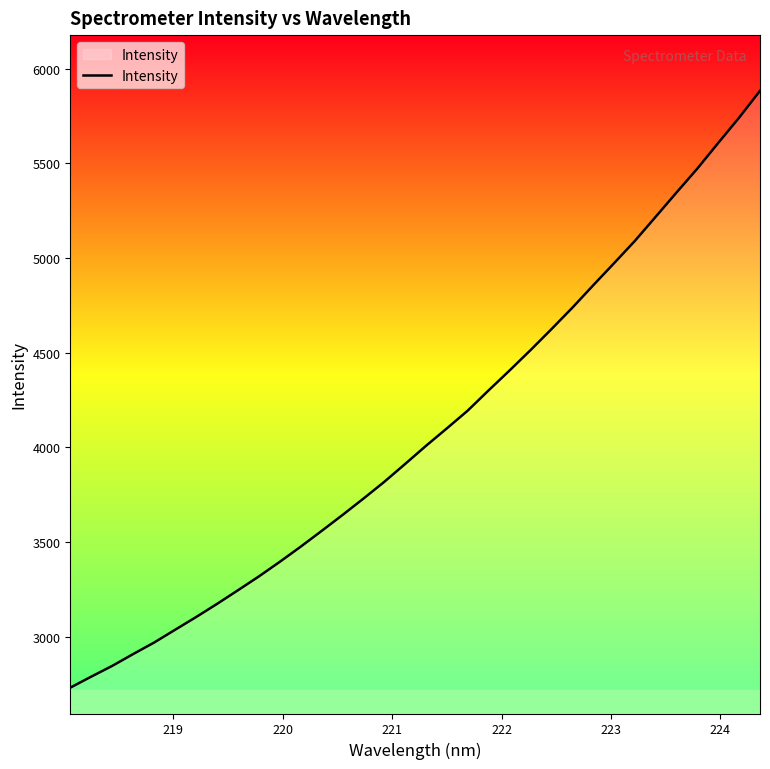

What is the maximum value shown in the chart?

5884.1